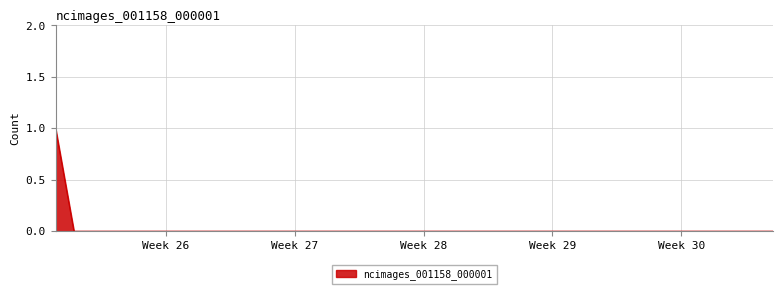

True or false: the data shows -1 at Week 30.

False